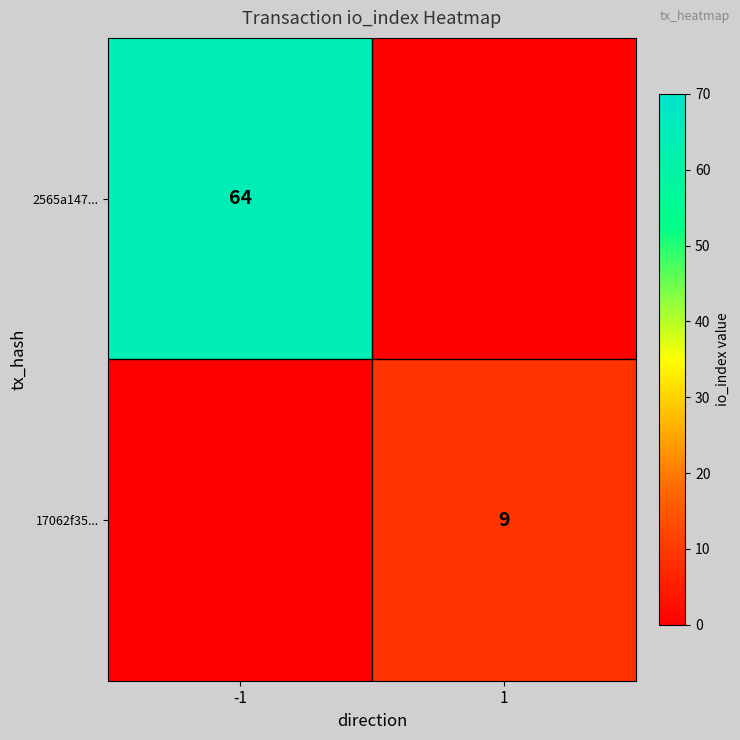

Is it true that 2565a147... equals 64 at -1?

True